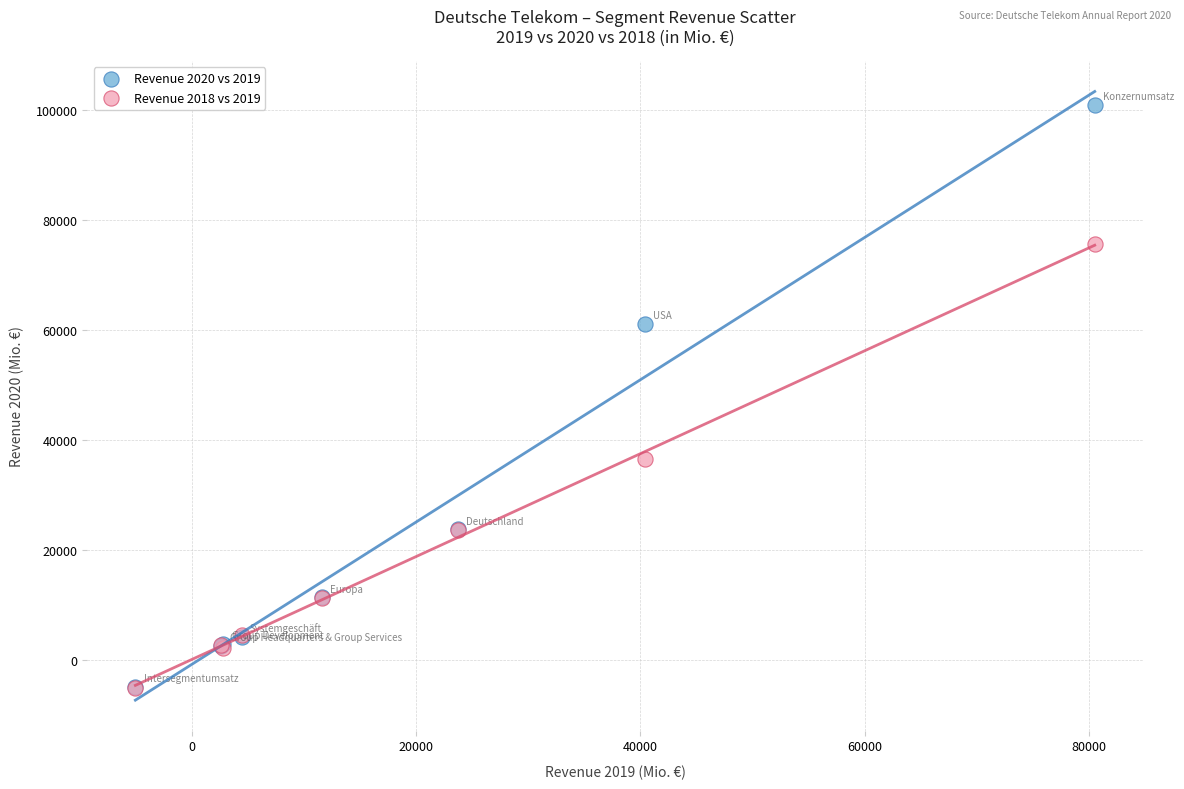

Across all series, what Y value is closest to 47882?

36522